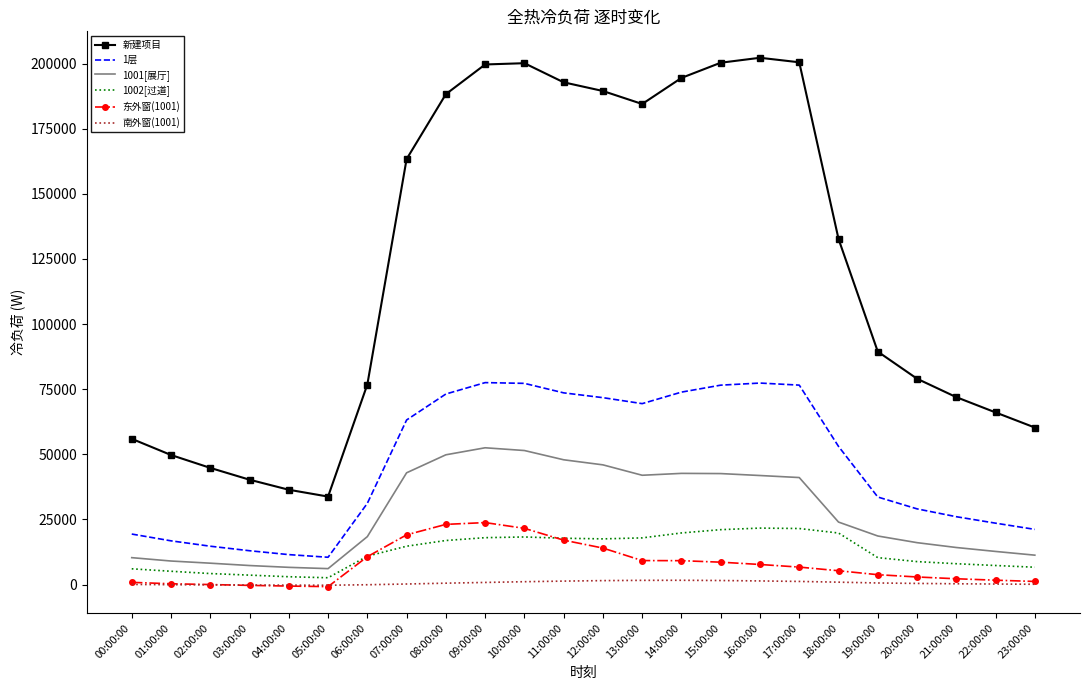

What is the total value across all series at 19:00:00?

156429